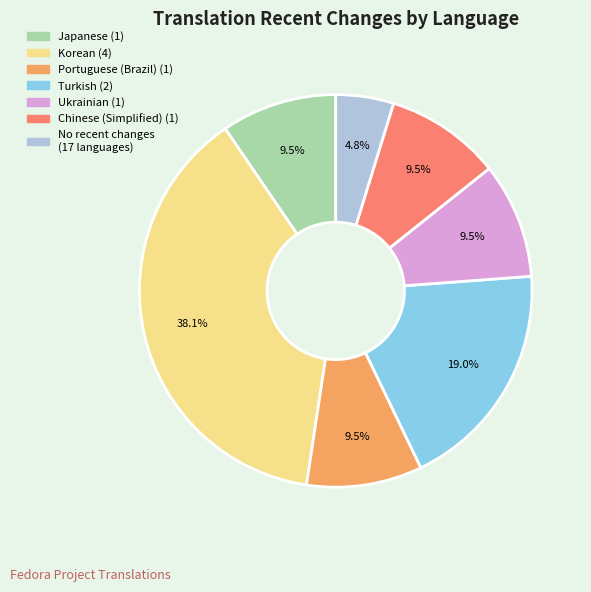

Count the number of slices in the pie.

7